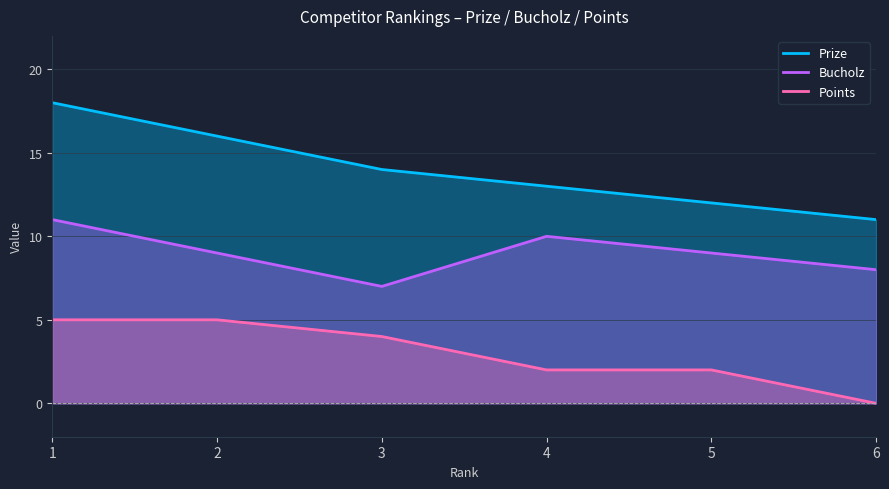

How many lines are shown in the chart?

3